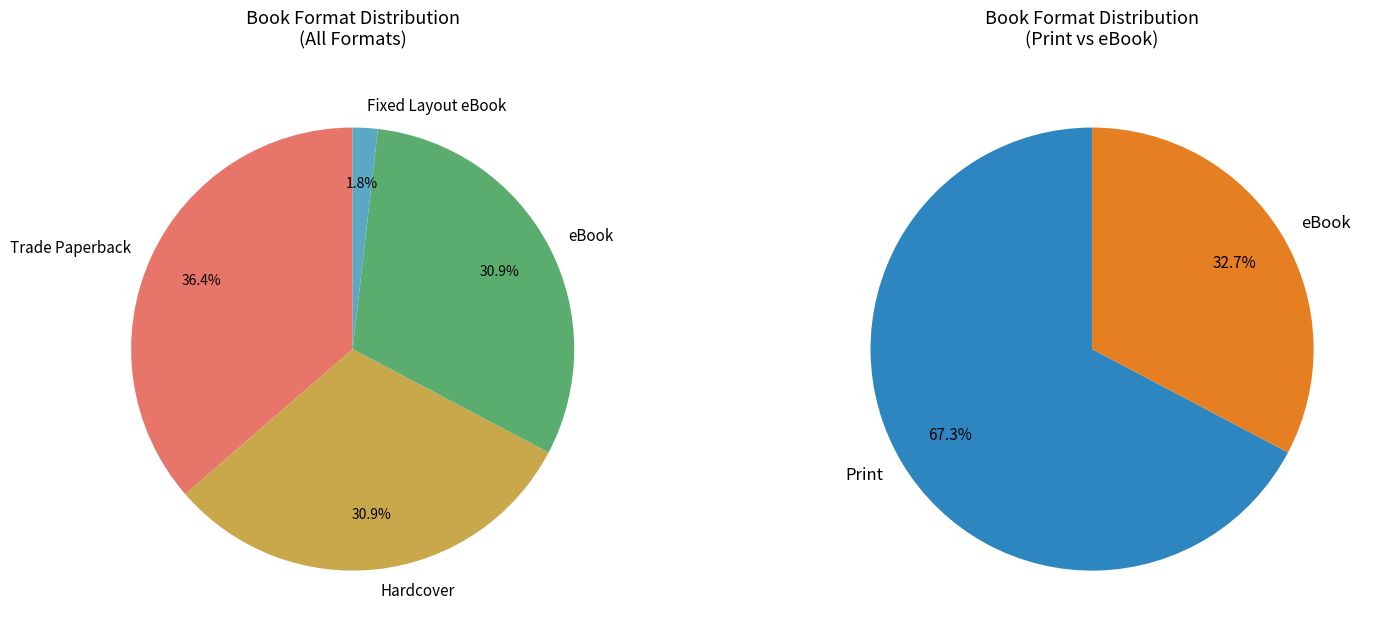

How many slices are in this pie chart?

4